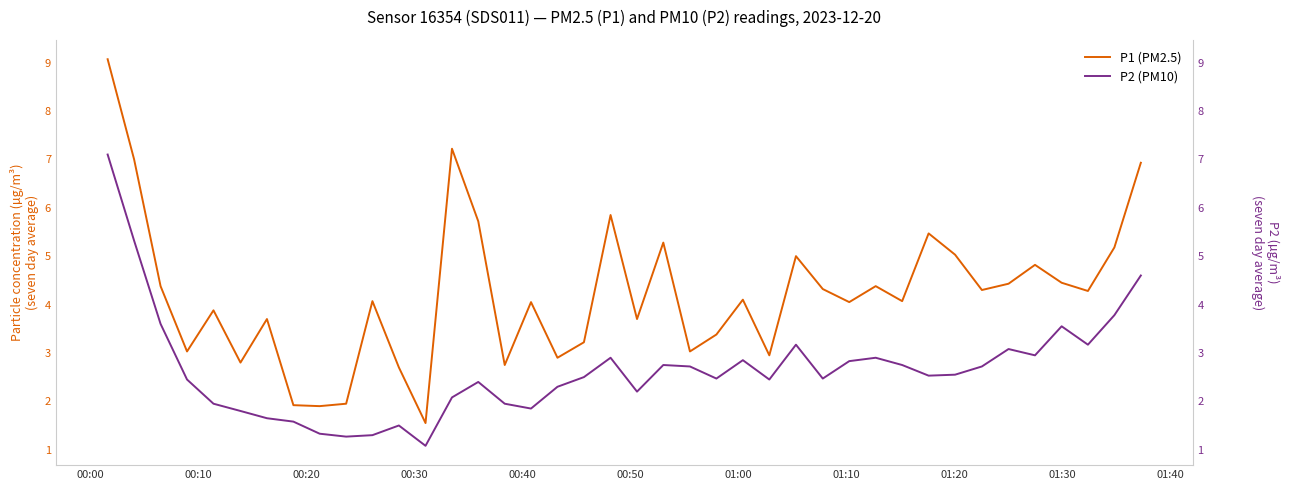

Which series has the widest spread of values?

P1 (PM2.5)